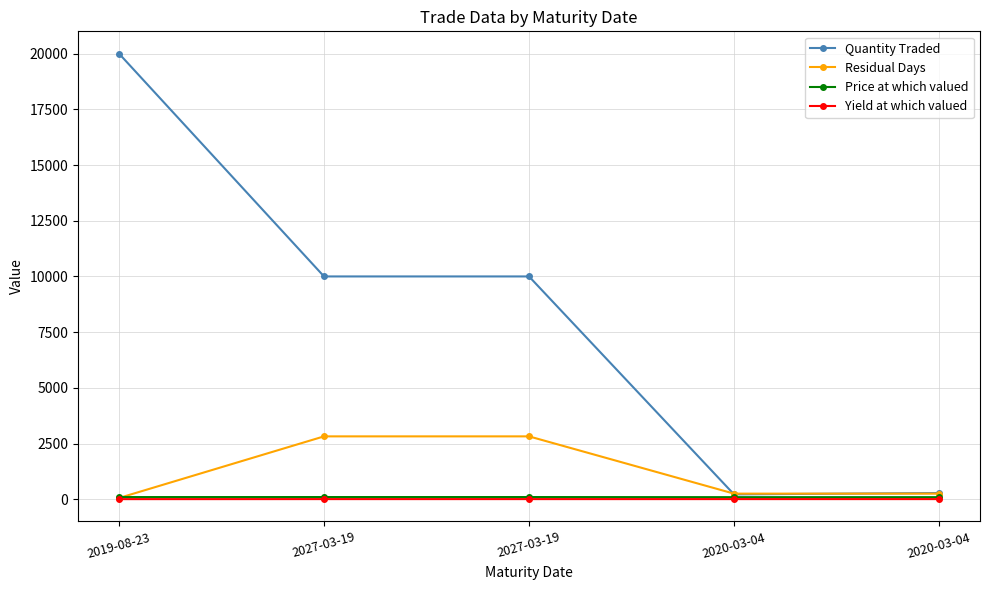

True or false: Quantity Traded and Price at which valued intersect in this chart.

False